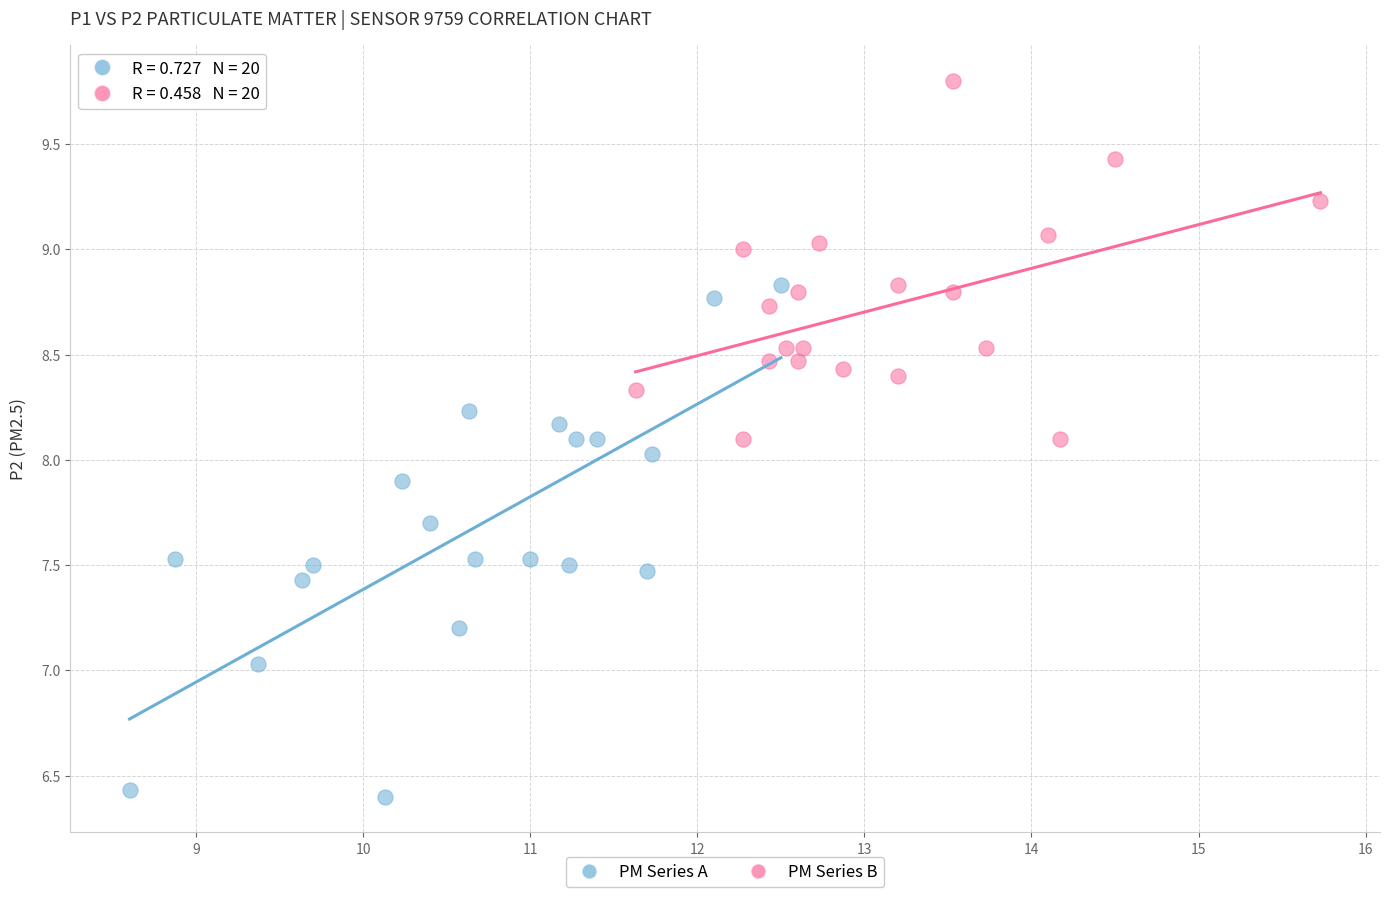

Which series reaches the minimum Y coordinate?

PM Series A